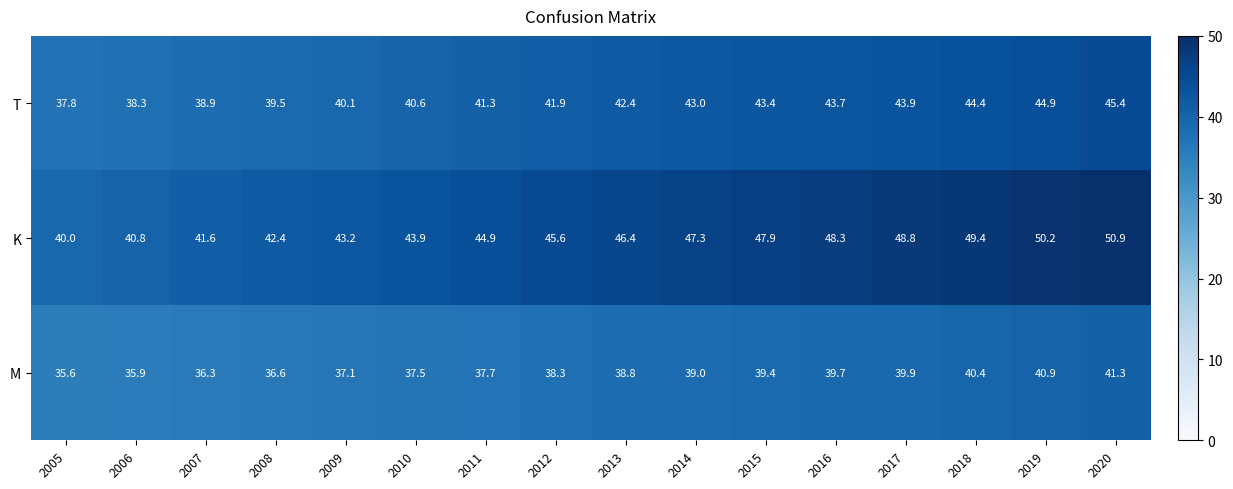

What is the difference between the highest and lowest values at 2016?

8.6